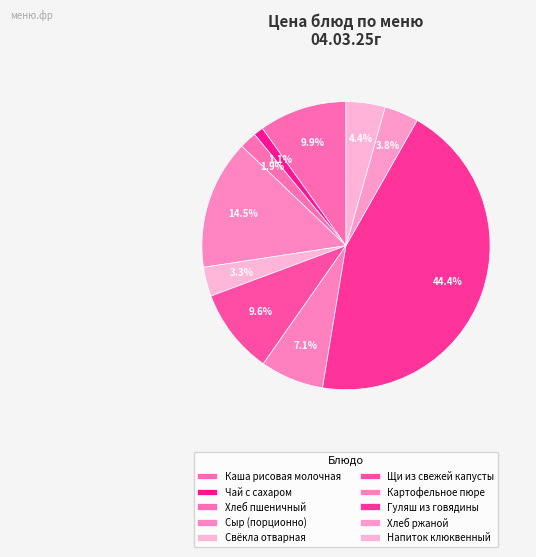

Does any single category account for the majority?

No